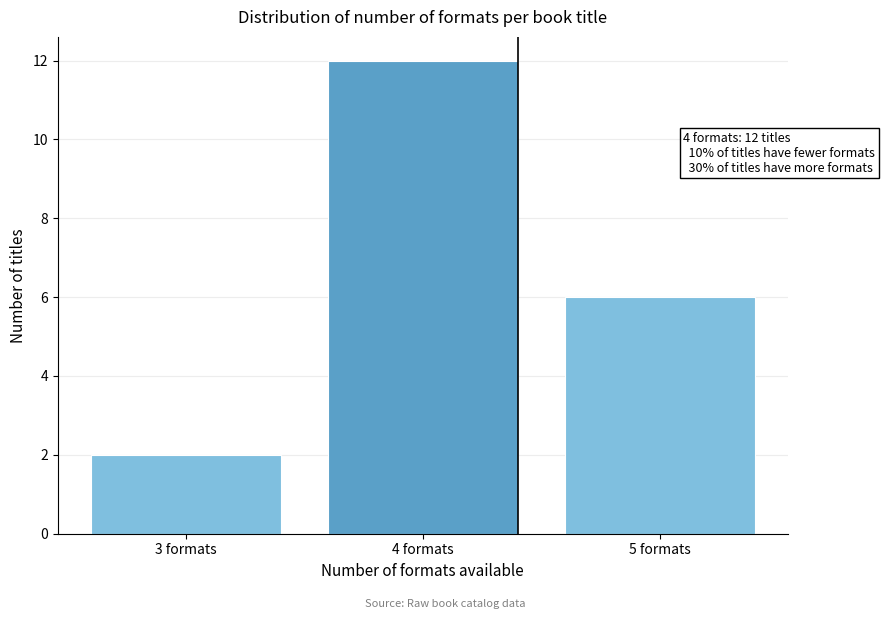

Reading left to right, list all the values displayed in this chart.

2	12	6